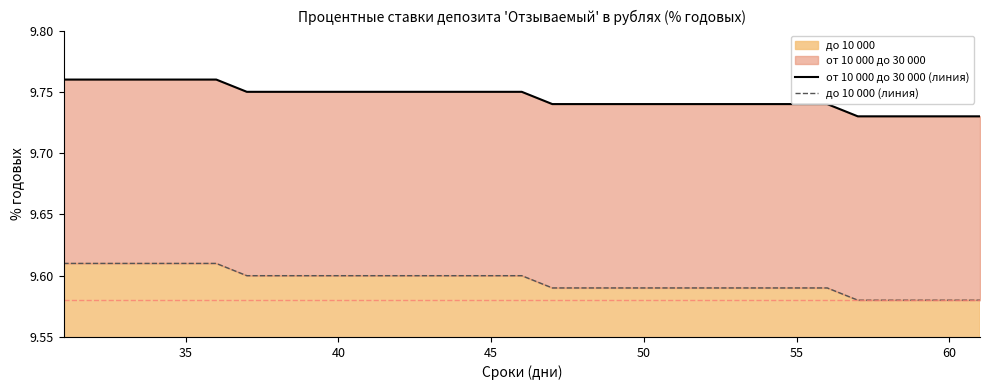

True or false: от 10 000 до 30 000 (линия) has more than 1 points higher than both neighbors.

False